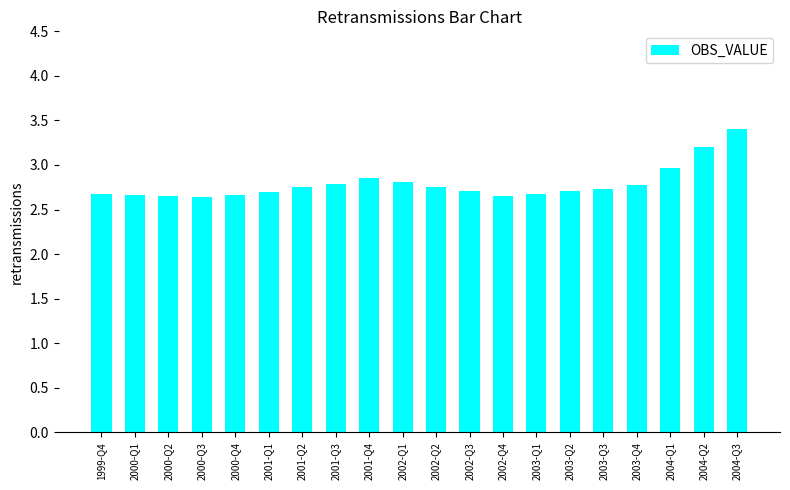

The value at 2004-Q1 is 1.6. True or false?

False